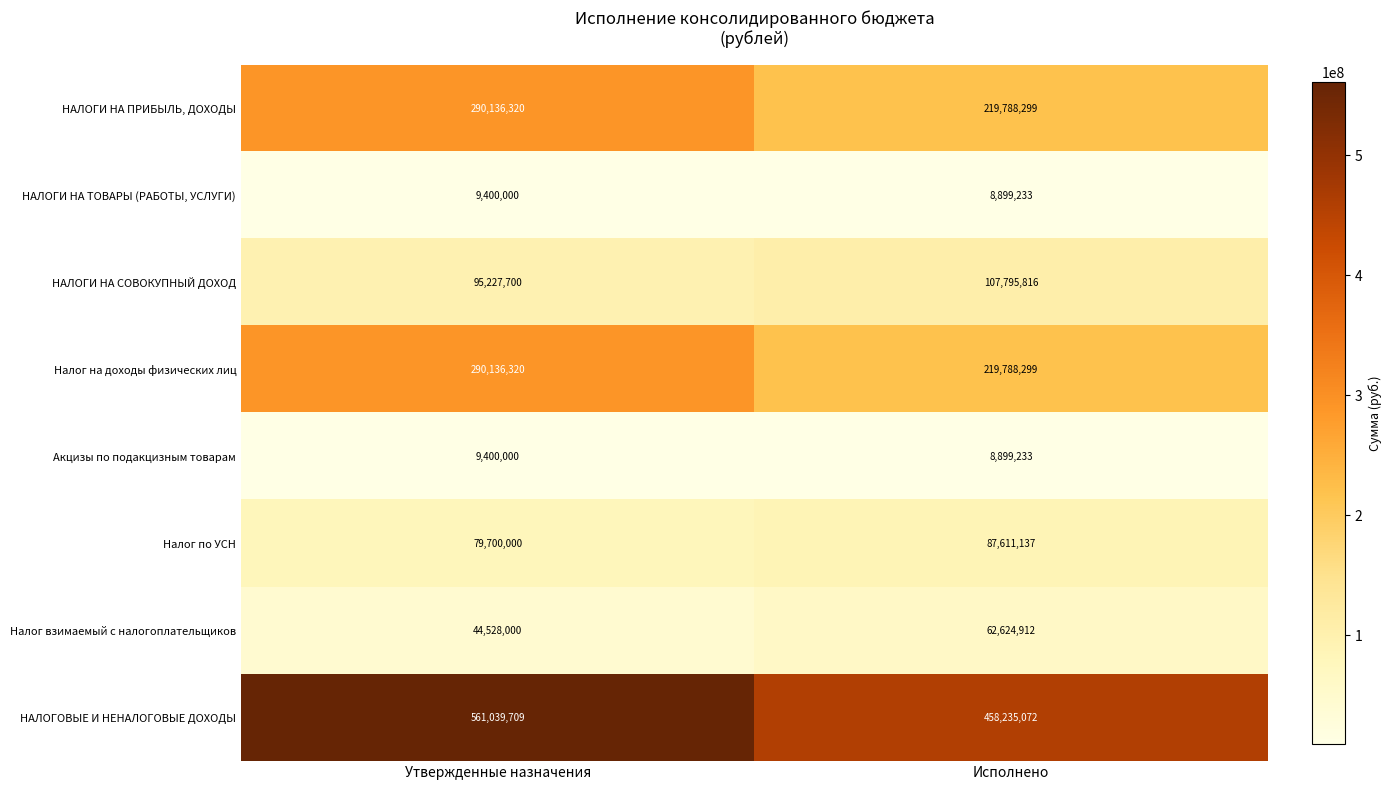

What is the average value of the НАЛОГИ НА СОВОКУПНЫЙ ДОХОД series?

101511758